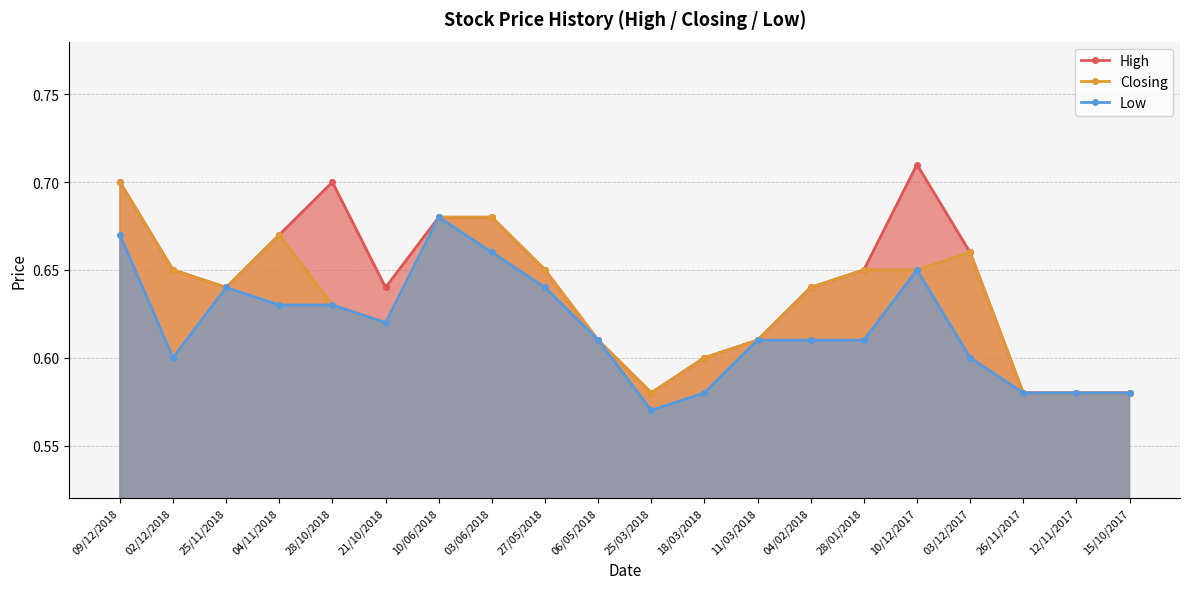

What is the label of the 2nd point from the left?

02/12/2018